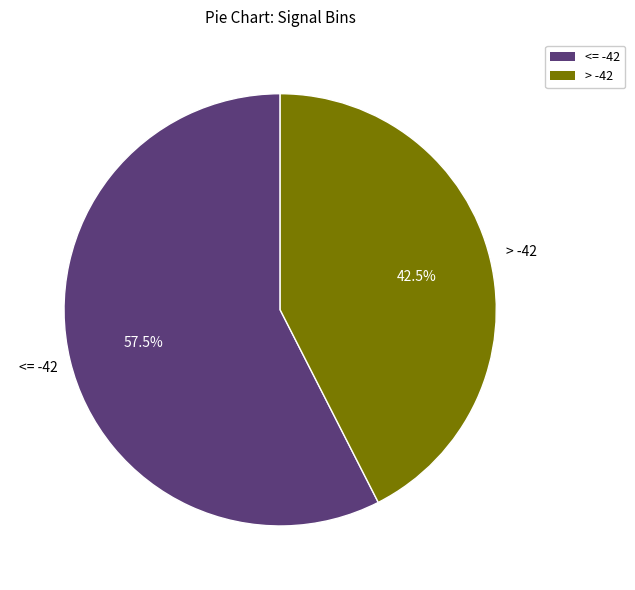

How many slices are in this pie chart?

2